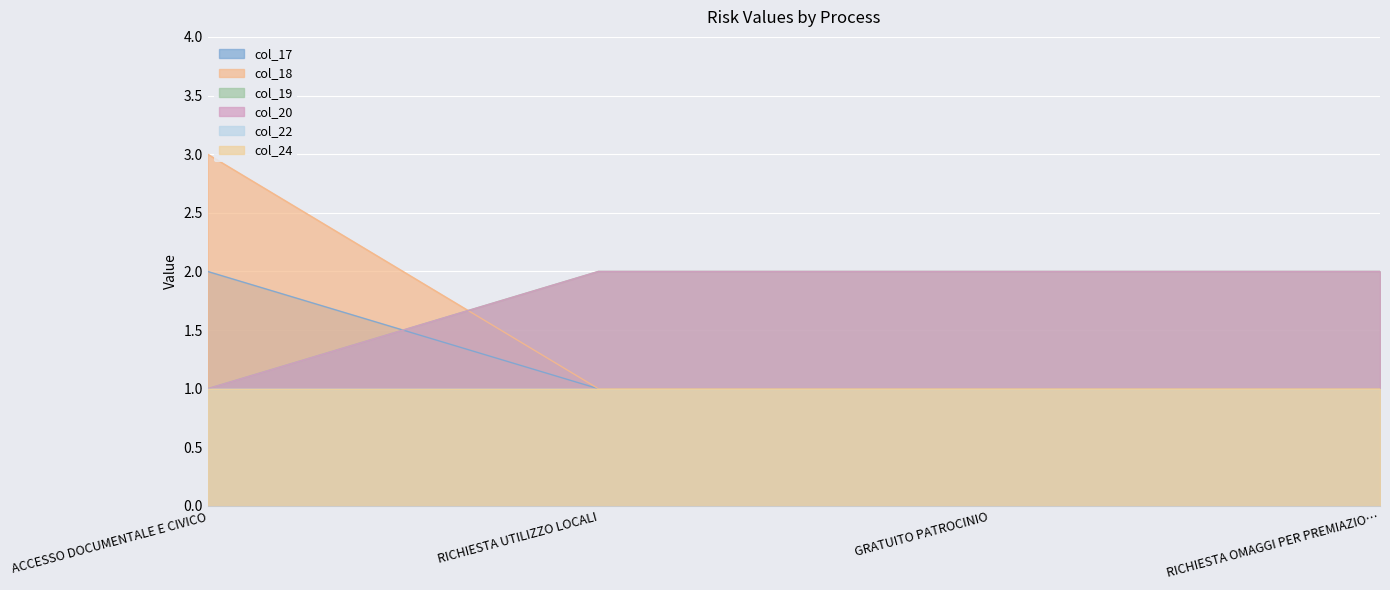

At which label is col_18 closest to 2?

ACCESSO DOCUMENTALE E CIVICO